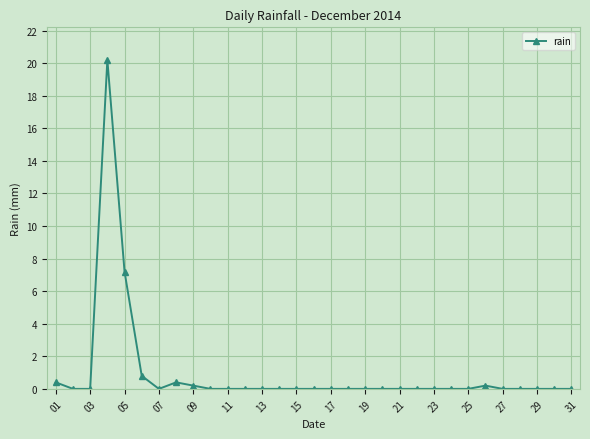

What is the difference between the second highest and minimum values?

7.2